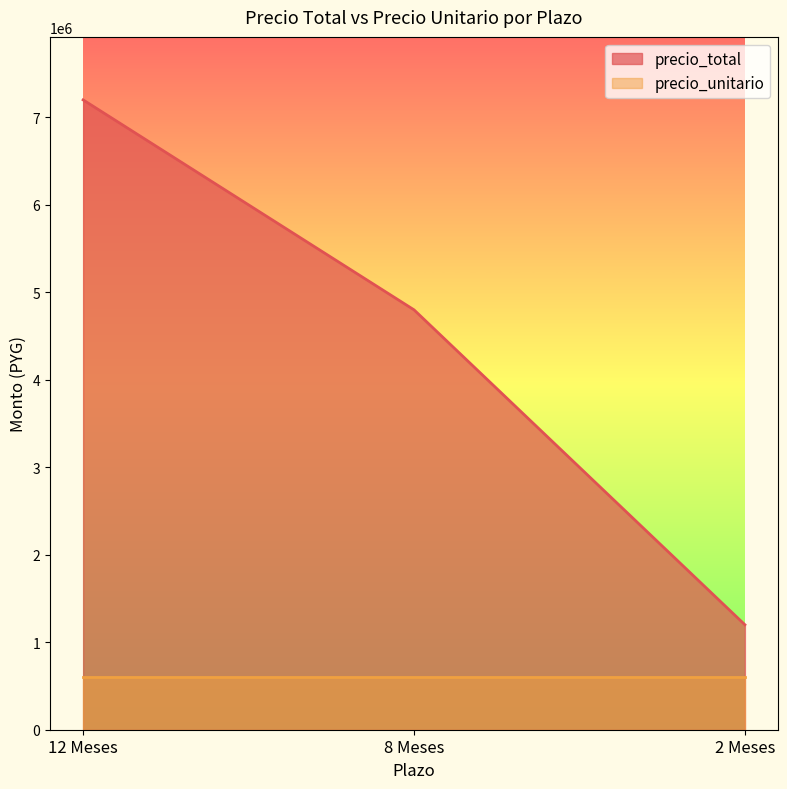

What is the difference between the values at 8 Meses and 12 Meses?

2400000